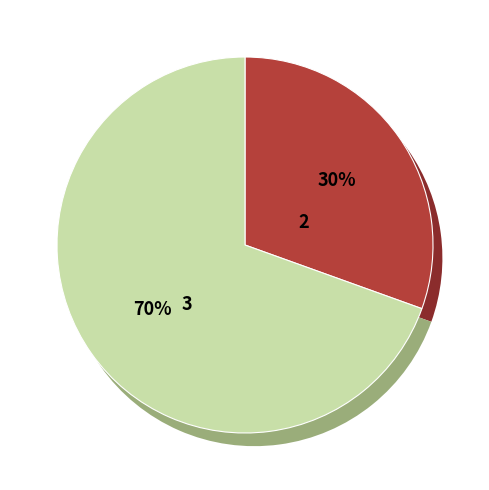

Count the number of slices in the pie.

5